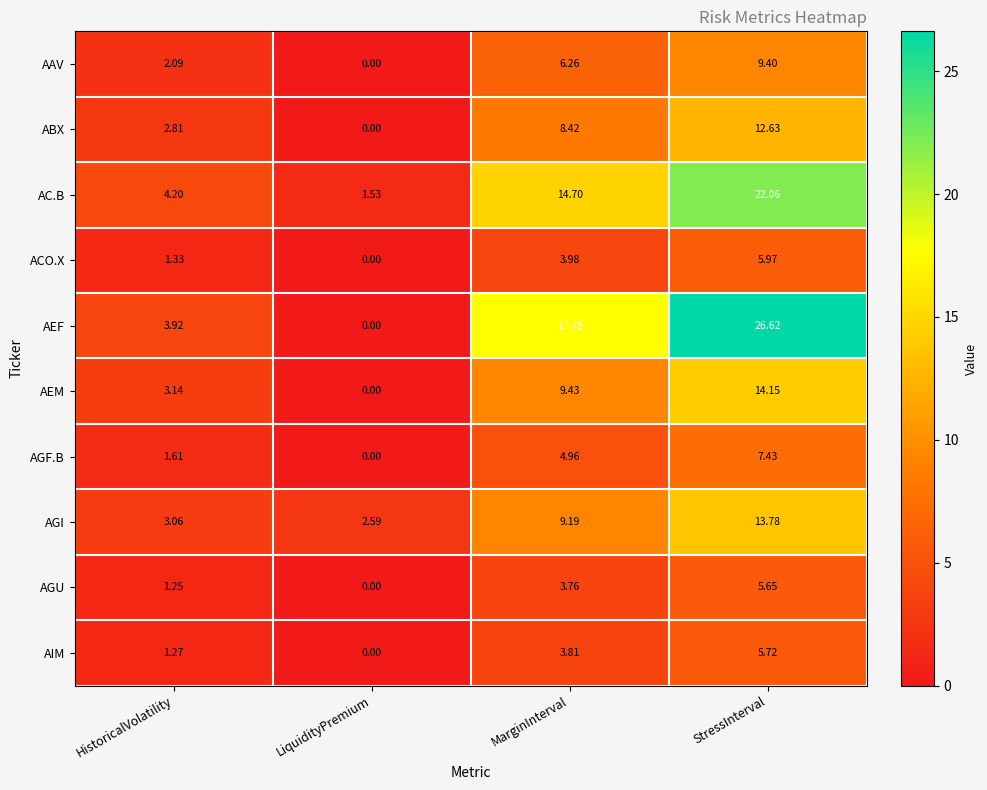

Where does the AEF series first go above 17?

MarginInterval